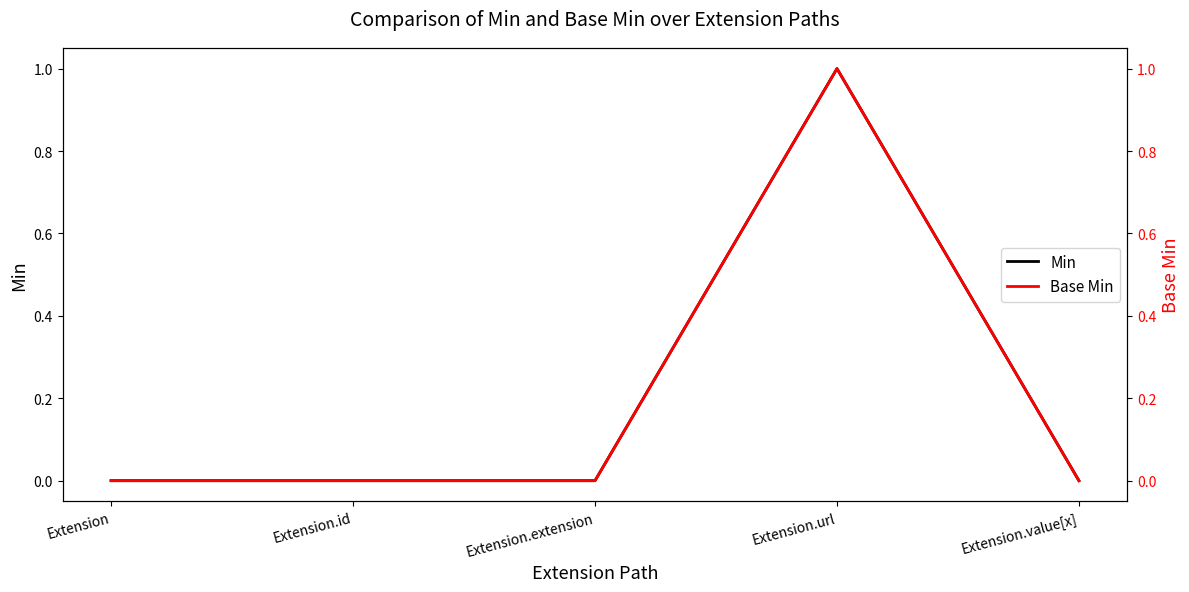

Count the number of data series in this chart.

2